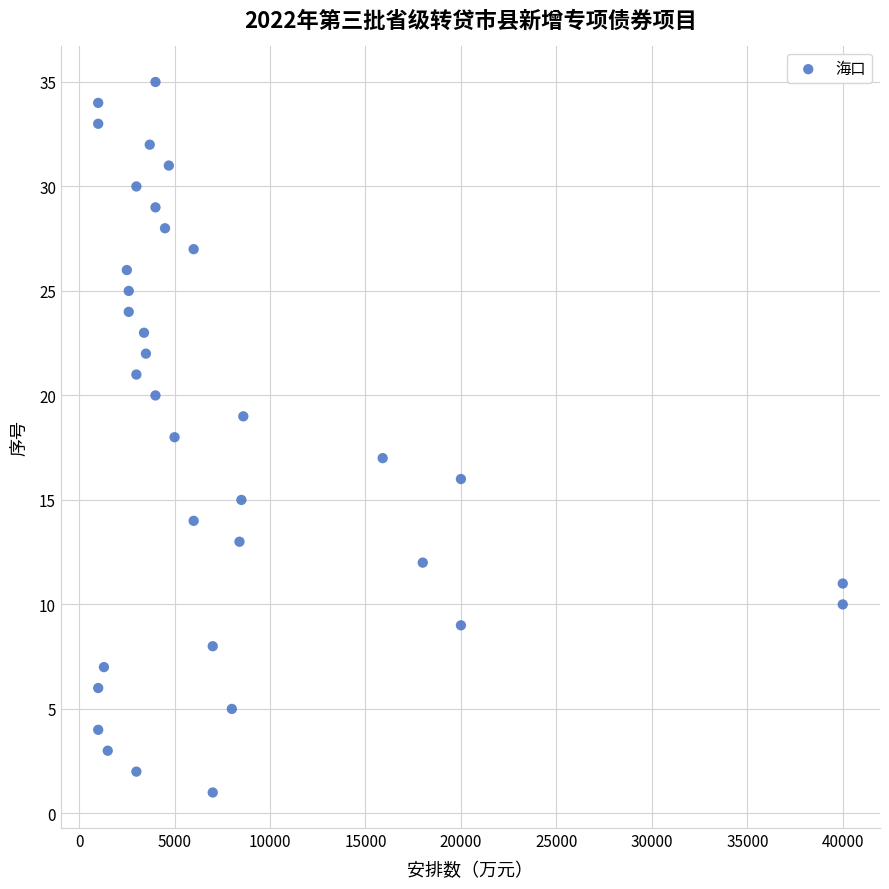

What is the range of Y values (max minus min)?

34